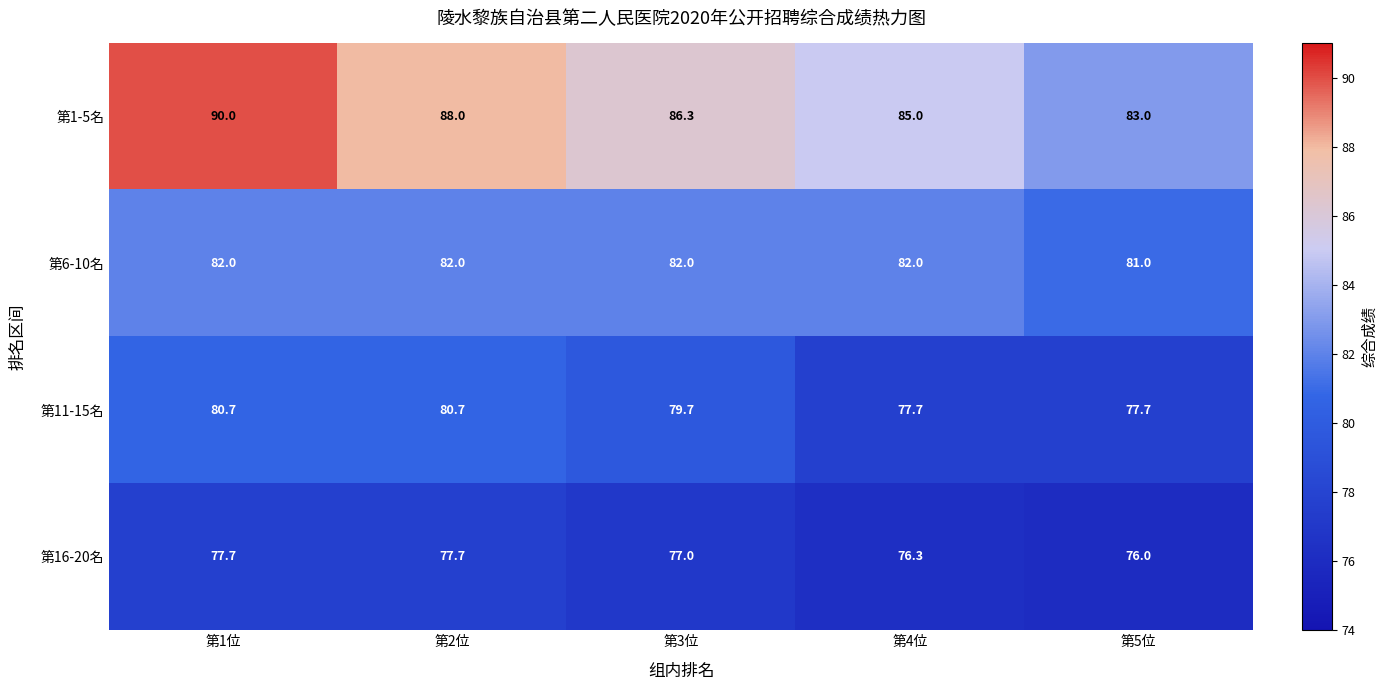

Where is 第16-20名 nearest to the value 76?

第5位